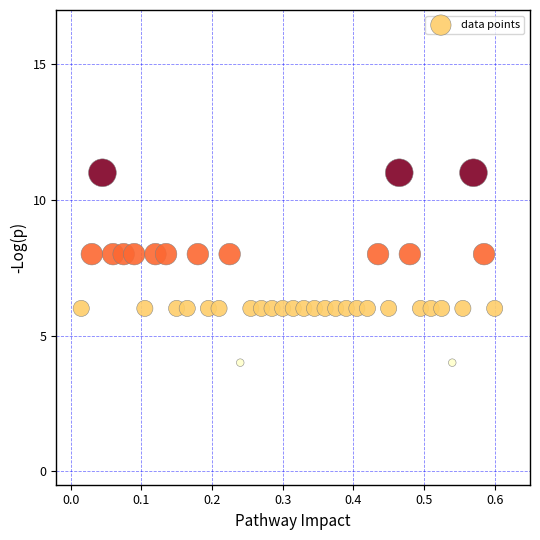

What is the range of Y values (max minus min)?

7